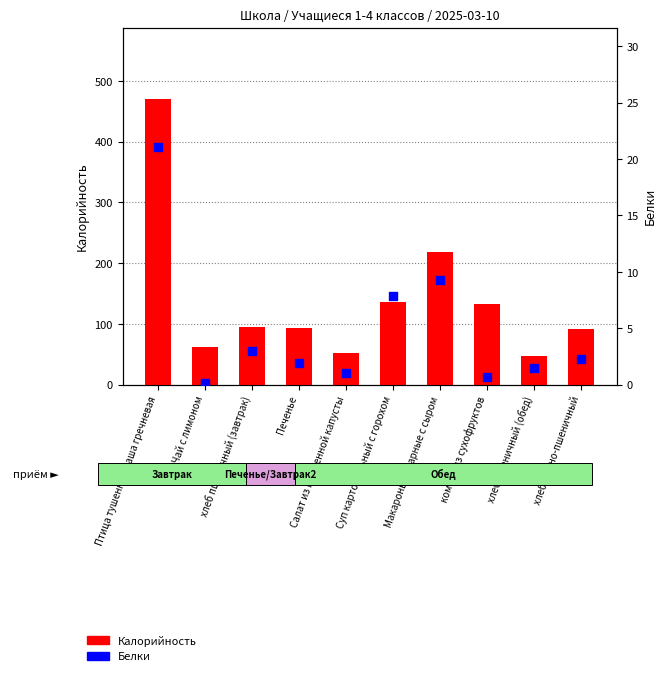

What are all the series names shown in the legend?

Калорийность, Белки